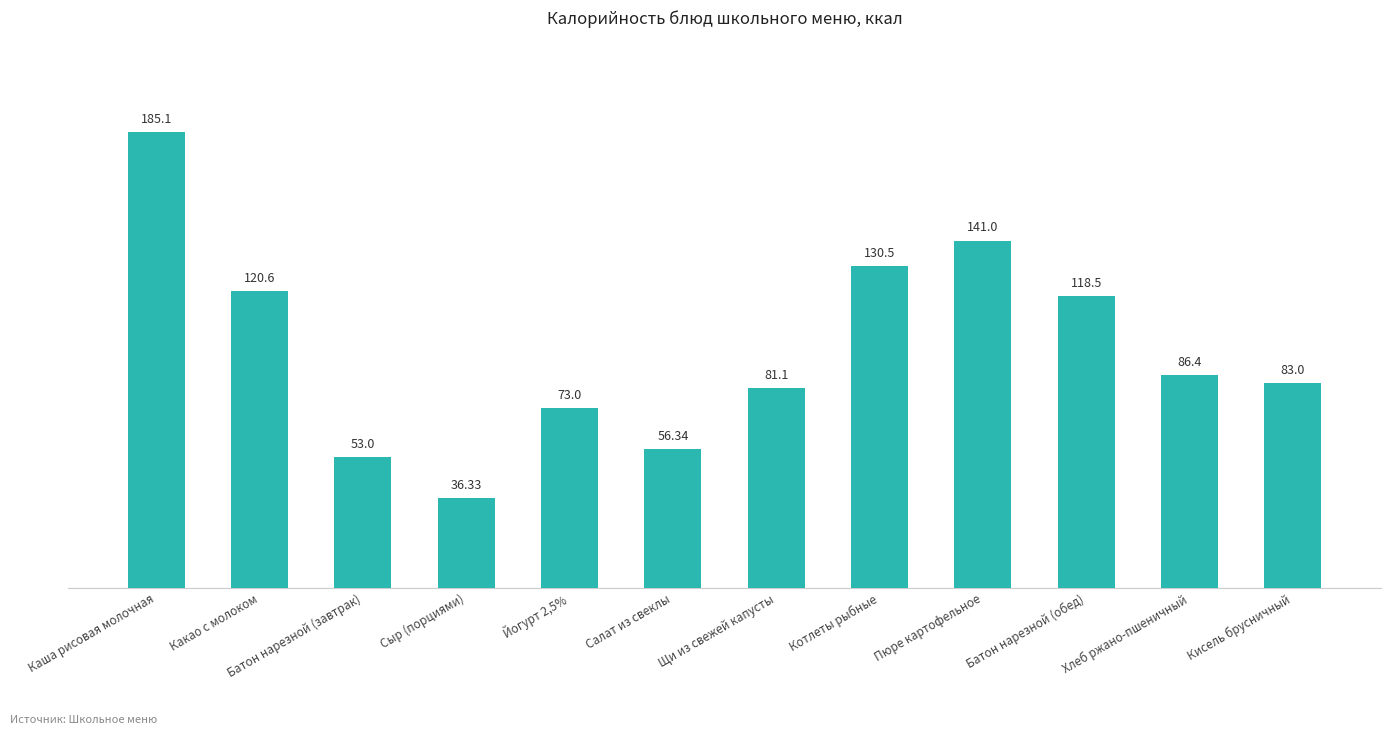

What is the change in value from Йогурт 2,5% to Хлеб ржано-пшеничный?

+13.4